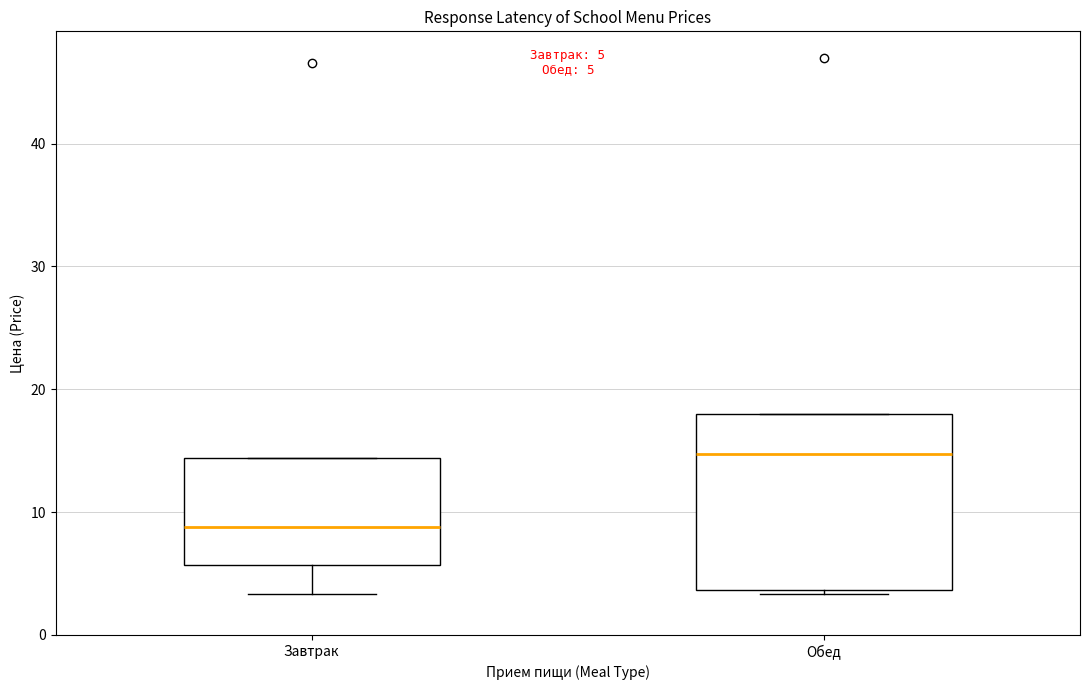

Which box has the lowest median line?

Завтрак